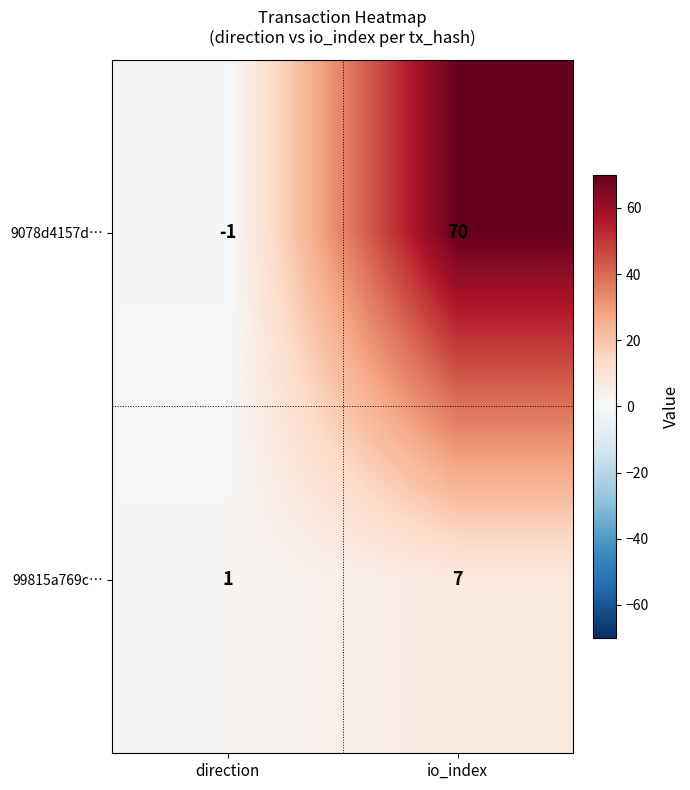

At which category is the sum across all series the highest?

io_index